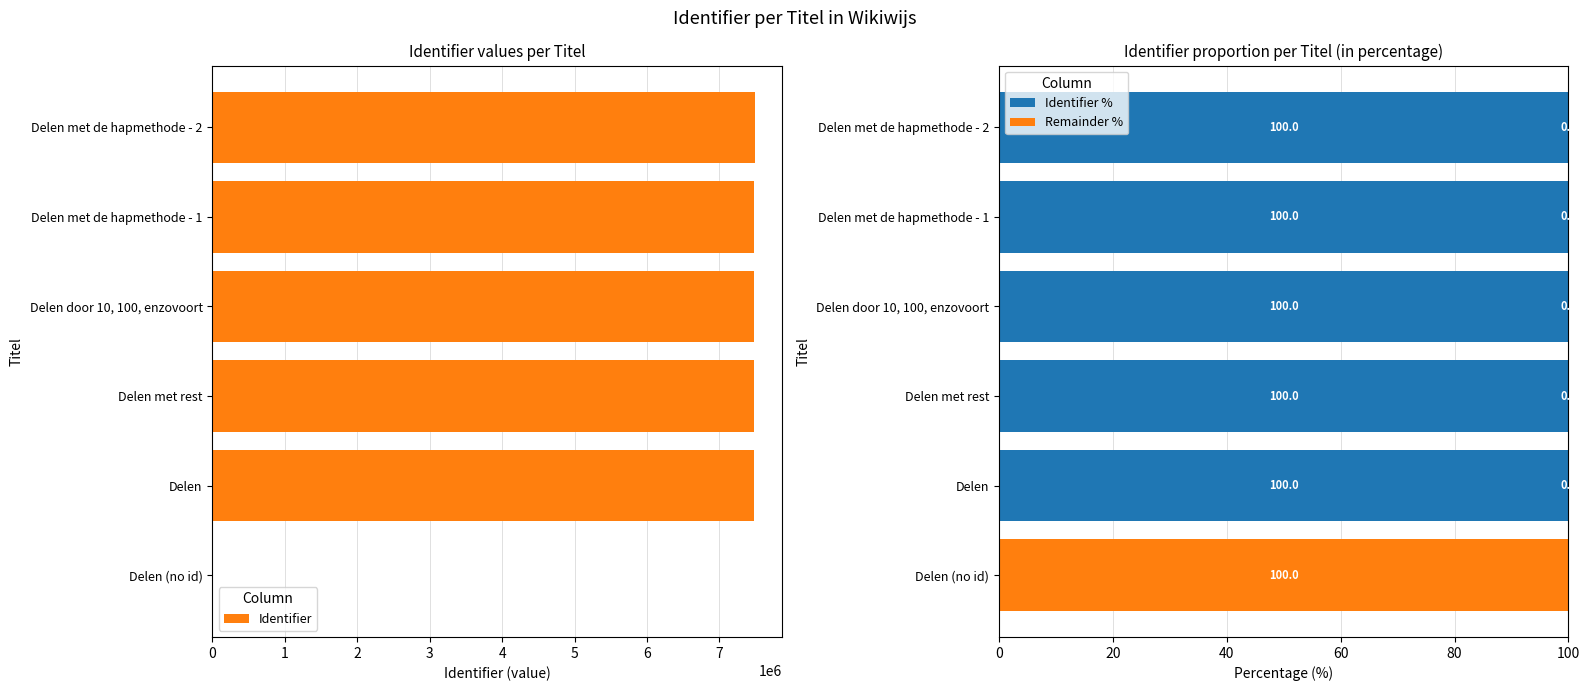

The value of Identifier % at Delen met de hapmethode - 1 is 100. True or false?

True